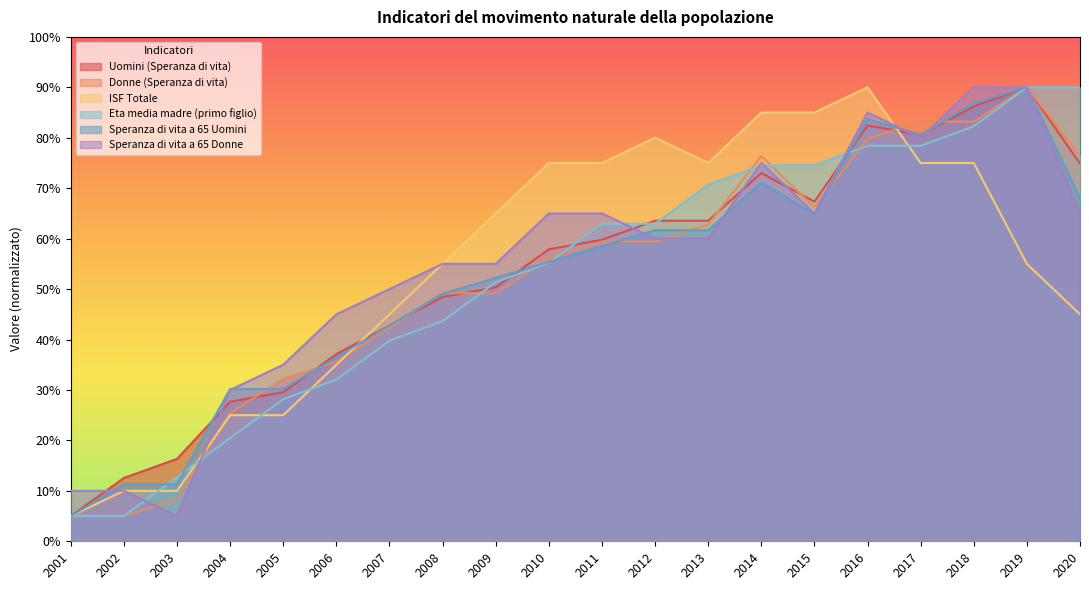

At which label does Speranza di vita a 65 Donne reach its minimum?

2003